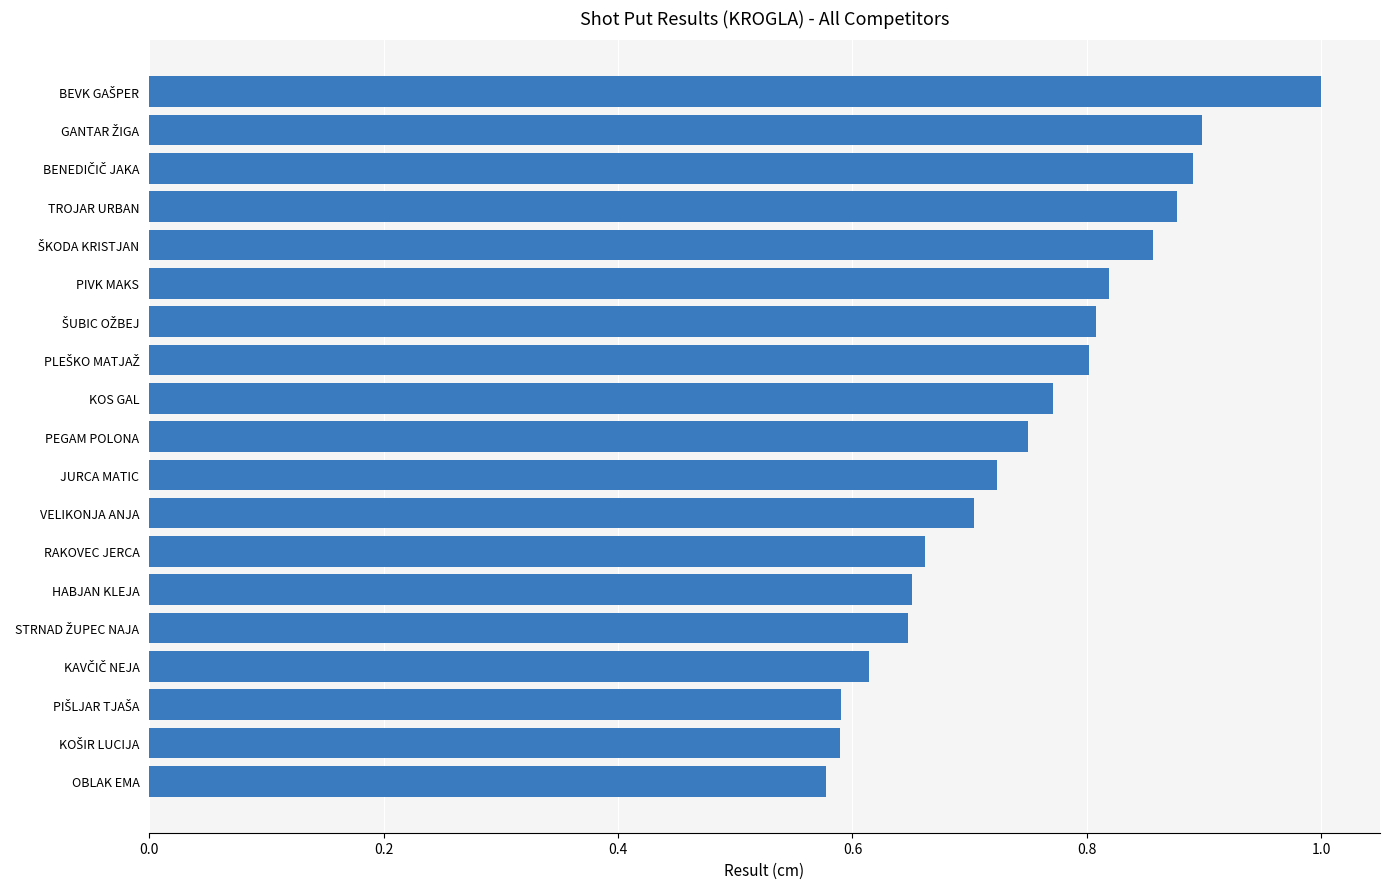

What is the sum of all values?

14.2